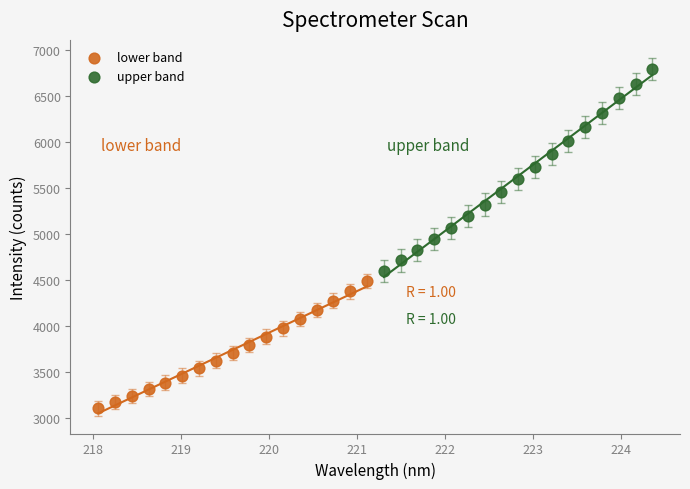

What are all the series names shown in the legend?

lower band, upper band